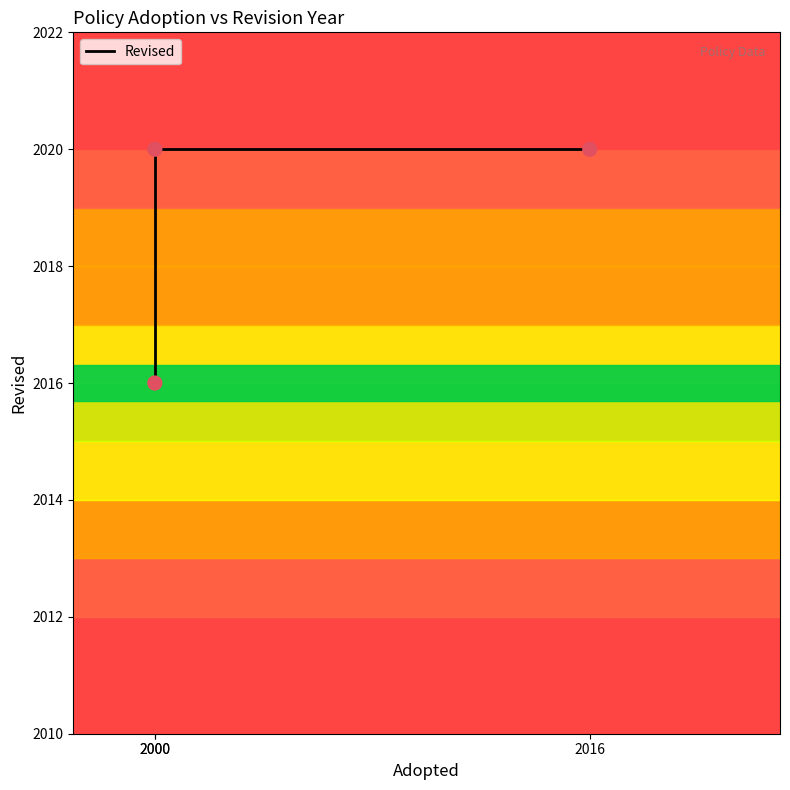

Which has a higher value, 2000 or 2000?

2000